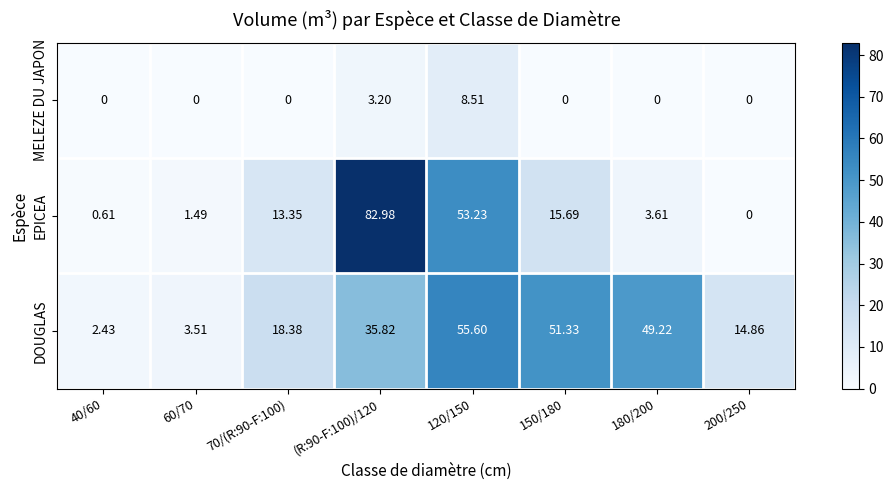

How many series are shown in this chart?

3